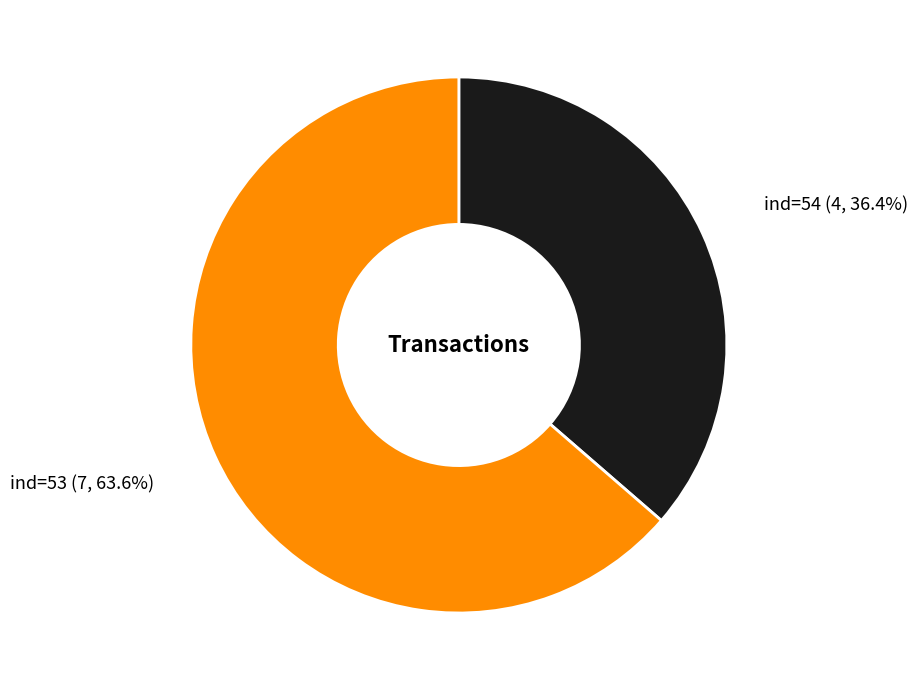

How many segments does this pie chart have?

2